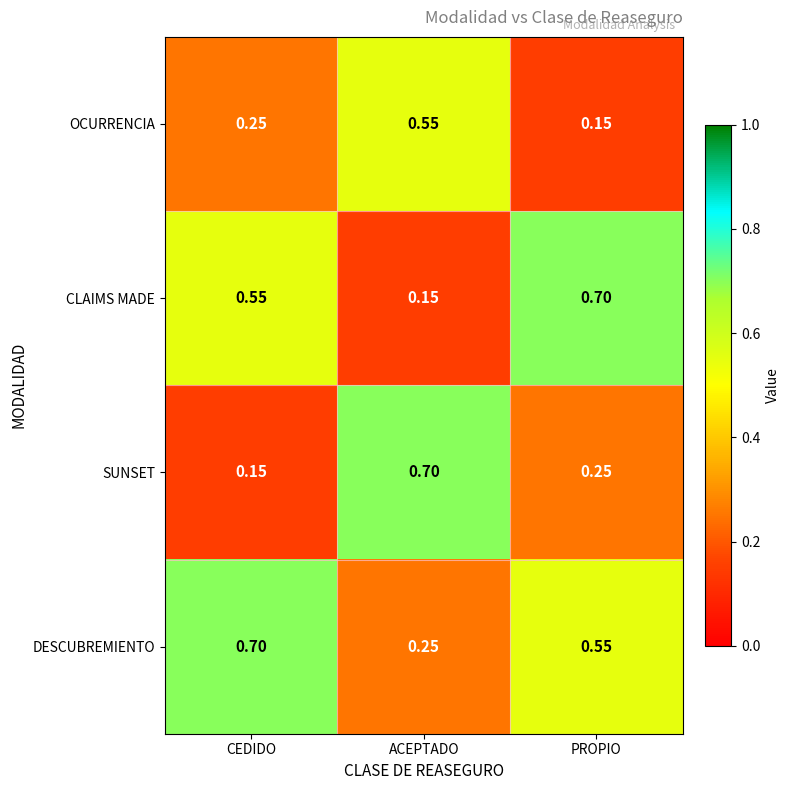

At which label is CLAIMS MADE closest to 0?

ACEPTADO